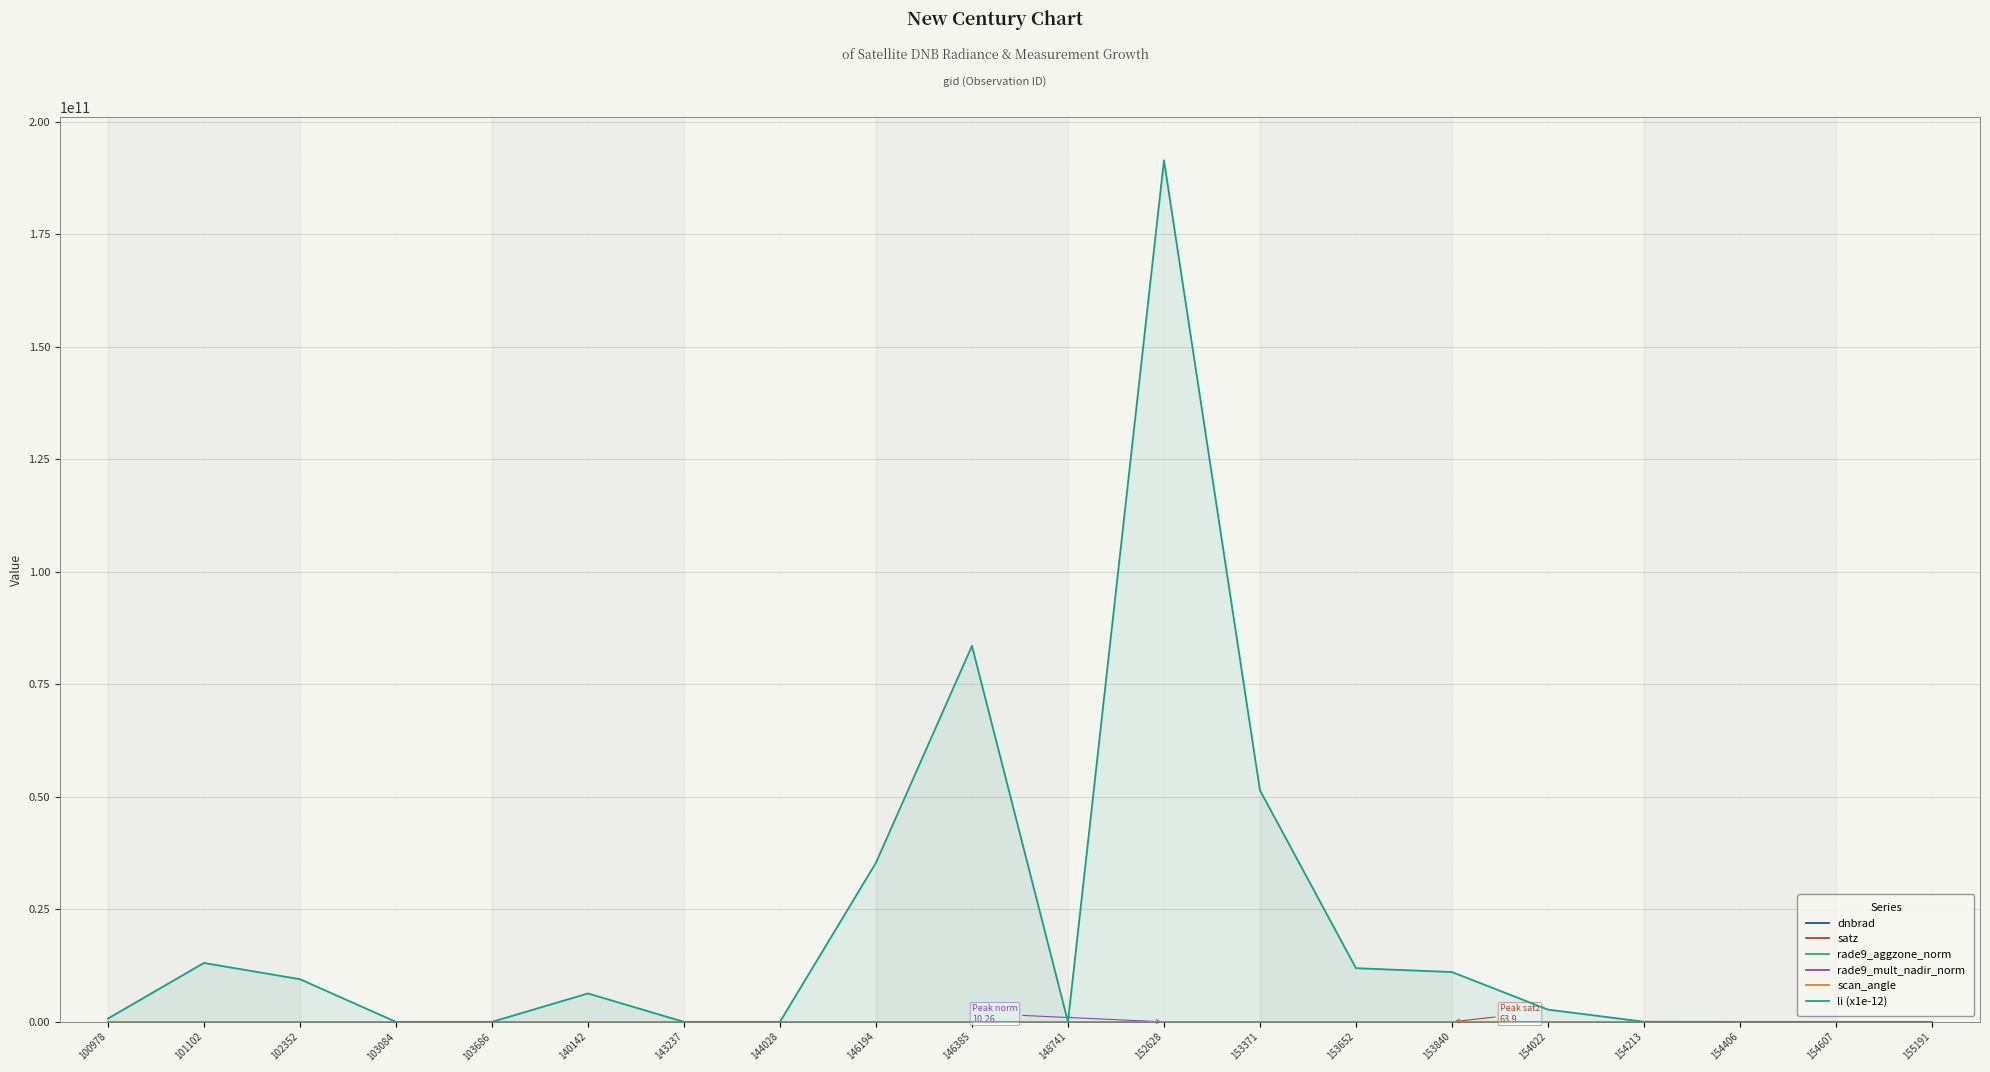

At how many categories does at least one series exceed 186643342277?

1